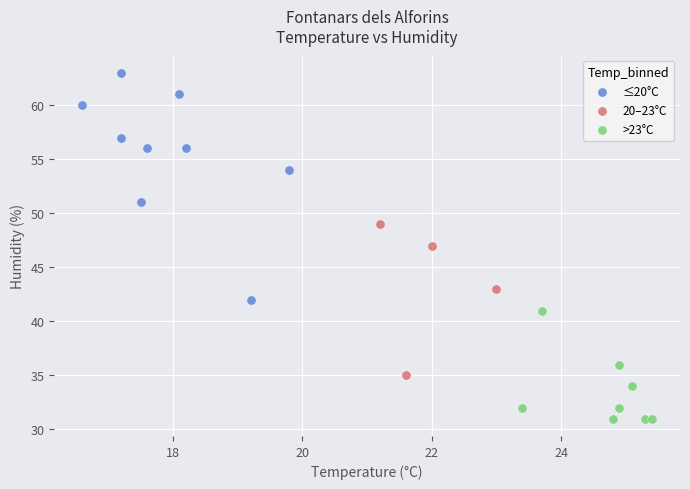

Which series contains the highest Y value?

≤20°C